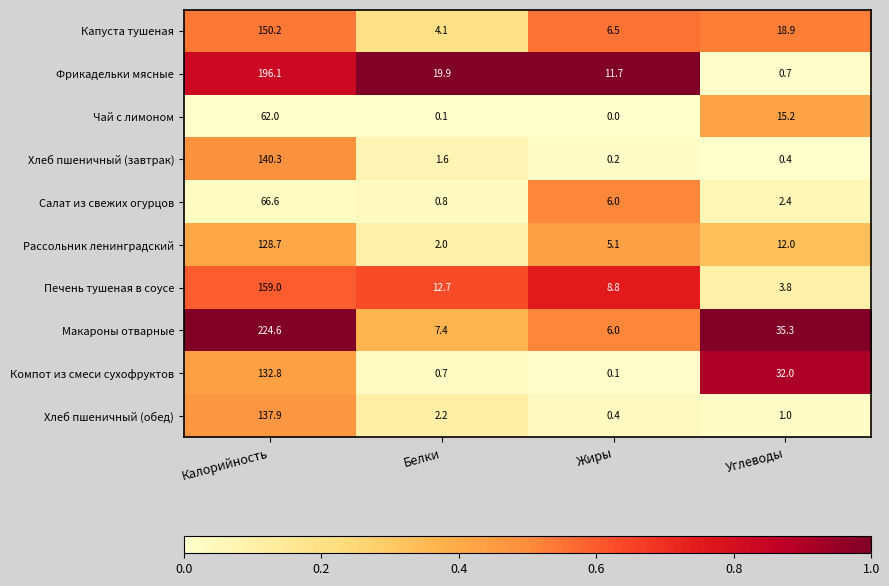

The value of Рассольник ленинградский at Белки is 2.0. True or false?

True